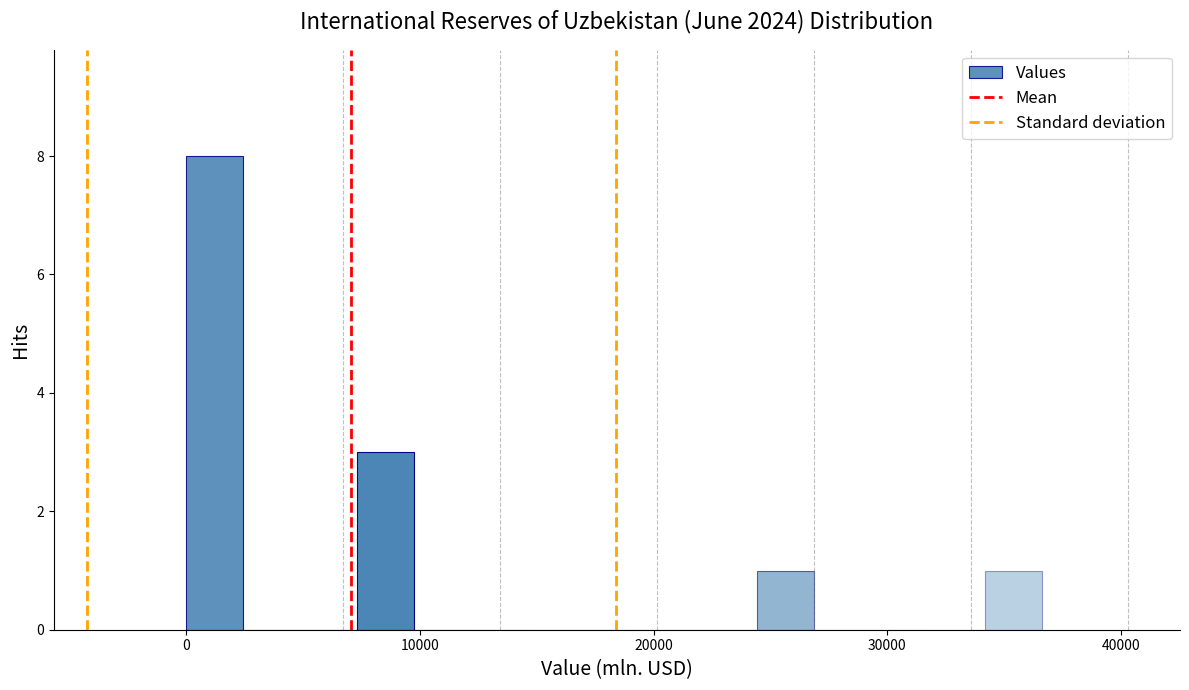

Around what value on the x-axis is the tallest bar? Give the approximate position of its centre, as read against the axis.

1000